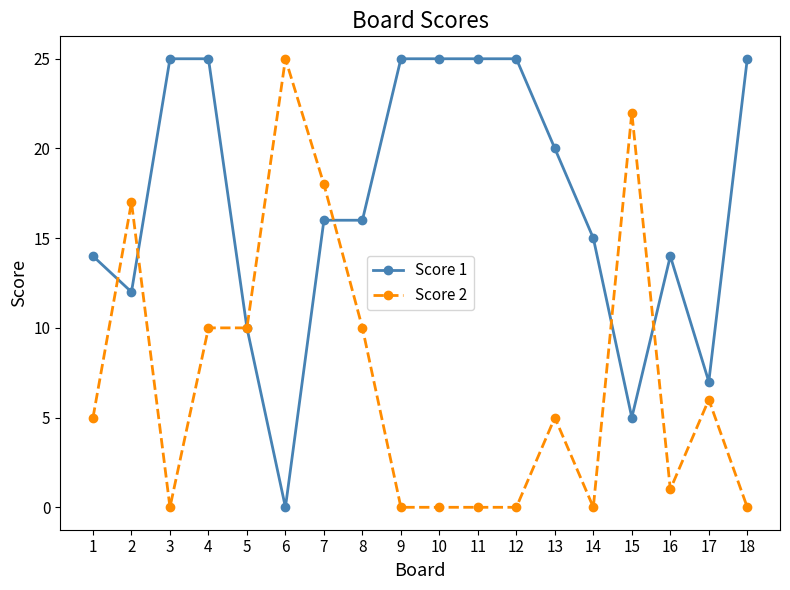

What is the difference between the maximum and second lowest values in the Score 2 series?

25